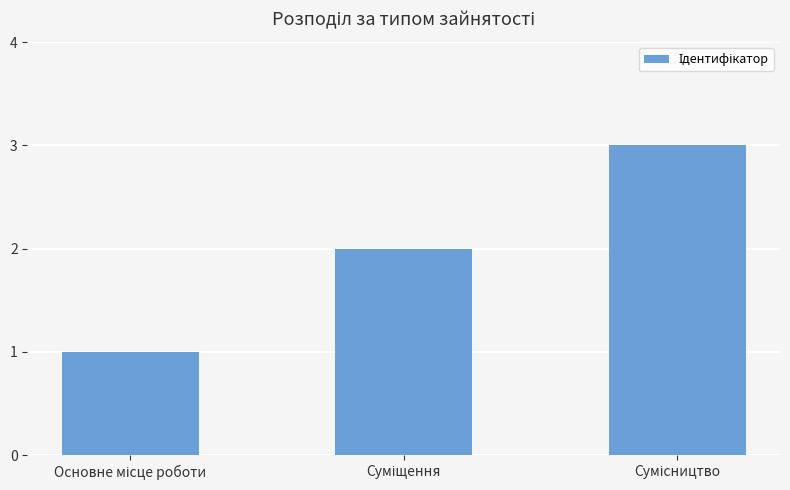

What is the maximum value shown in the chart?

3